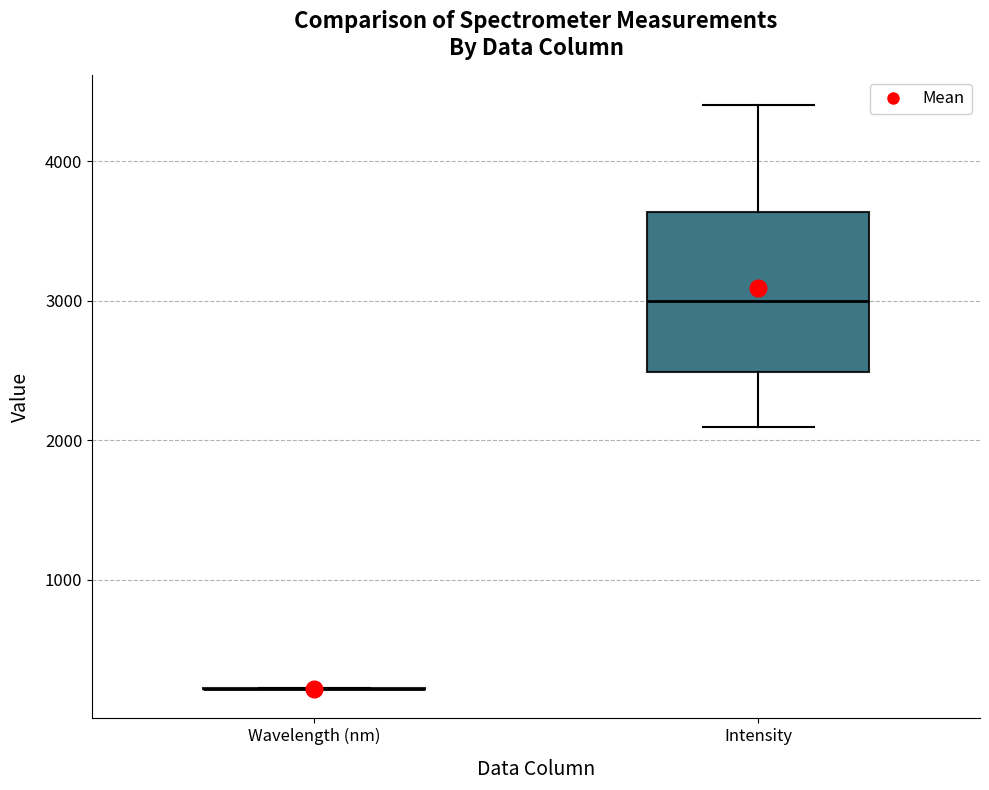

Which box is the tallest, from its lower edge to its upper edge?

Intensity